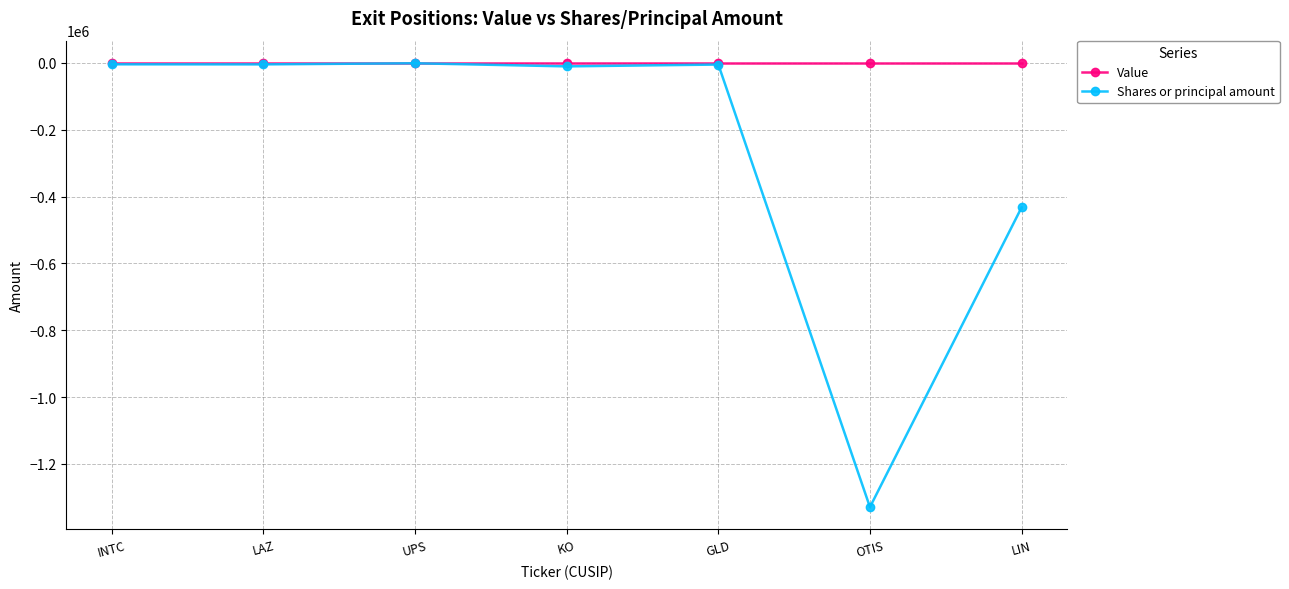

True or false: Shares or principal amount has more than 2 interior local peaks.

False